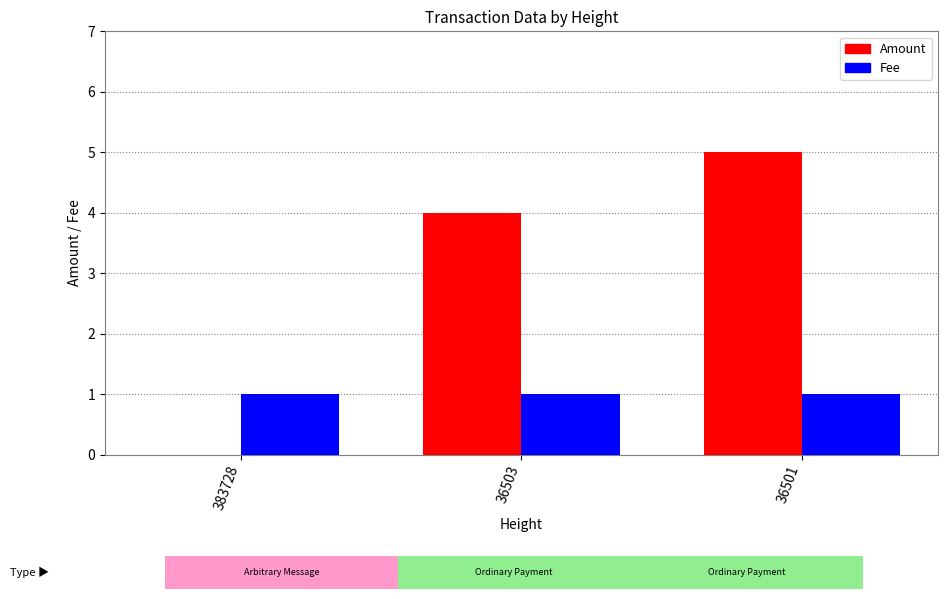

What are all the series names shown in the legend?

Amount, Fee